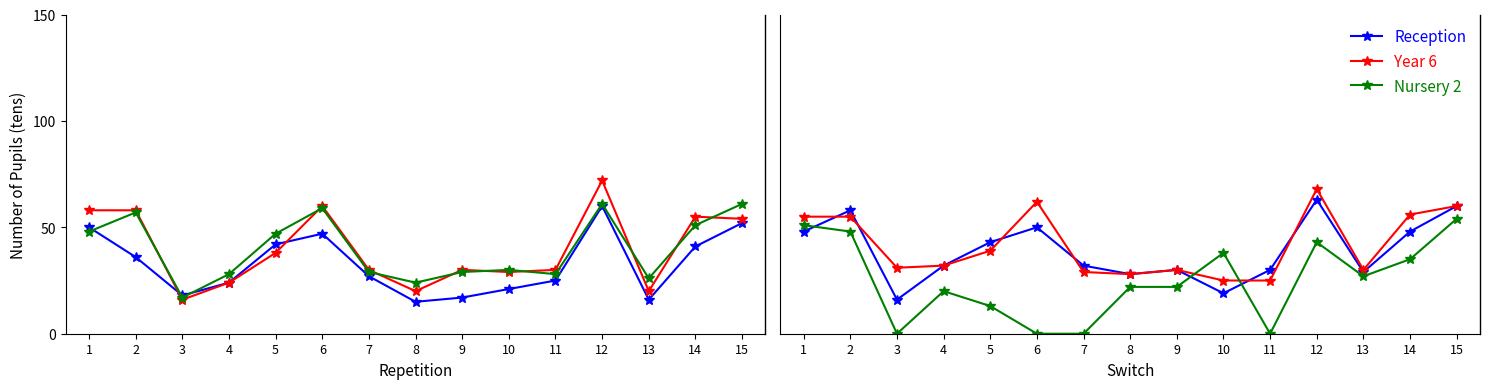

At 1, list the series in order from largest to smallest.

Year 1, Year 6, Nursery 2, Reception, Year 2, Year 3